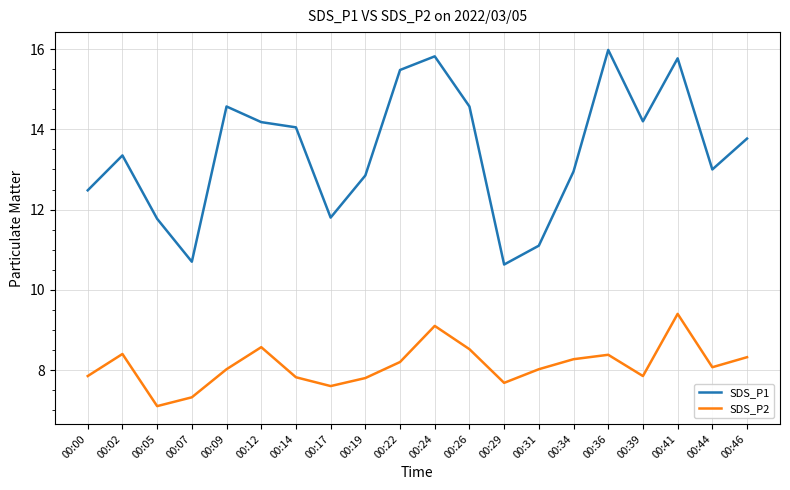

Is the value of SDS_P1 at 00:05 greater than the value of SDS_P2 at 00:05?

Yes